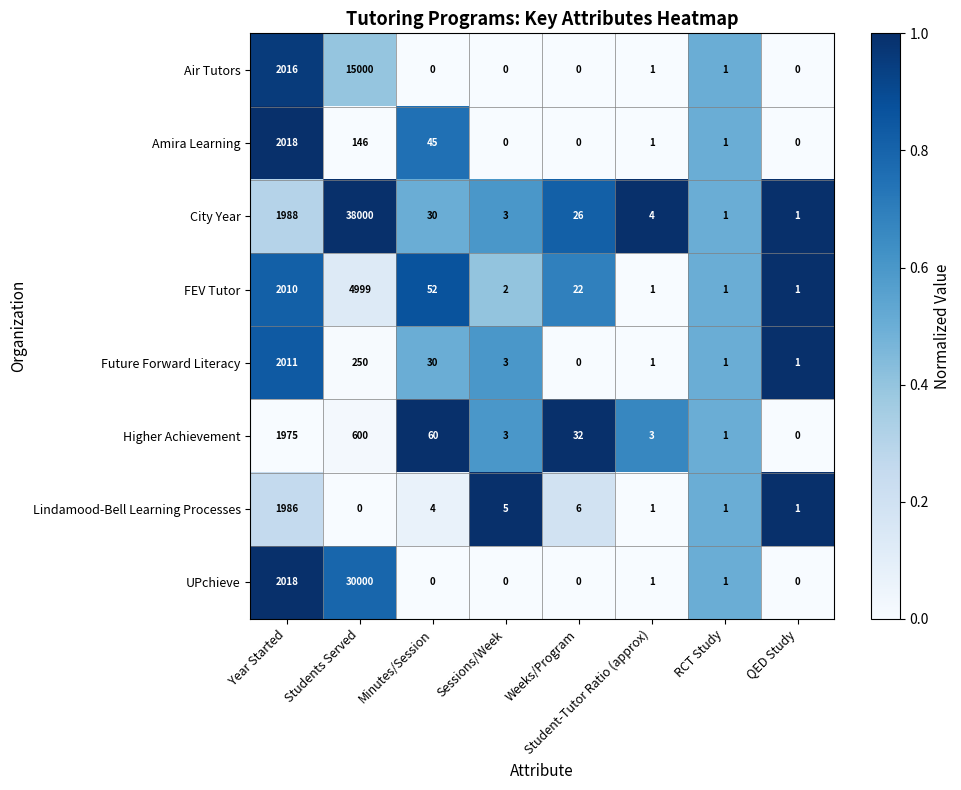

Between Weeks/Program and RCT Study, which series saw the biggest shift?

Higher Achievement